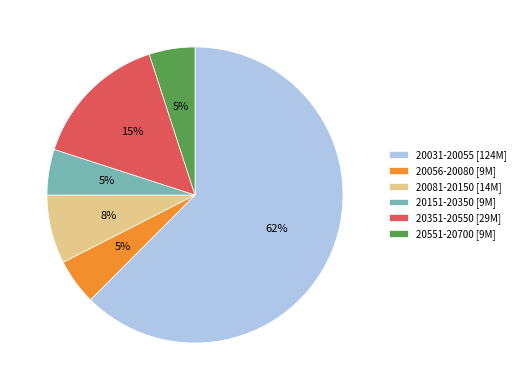

Does any single category account for the majority?

Yes